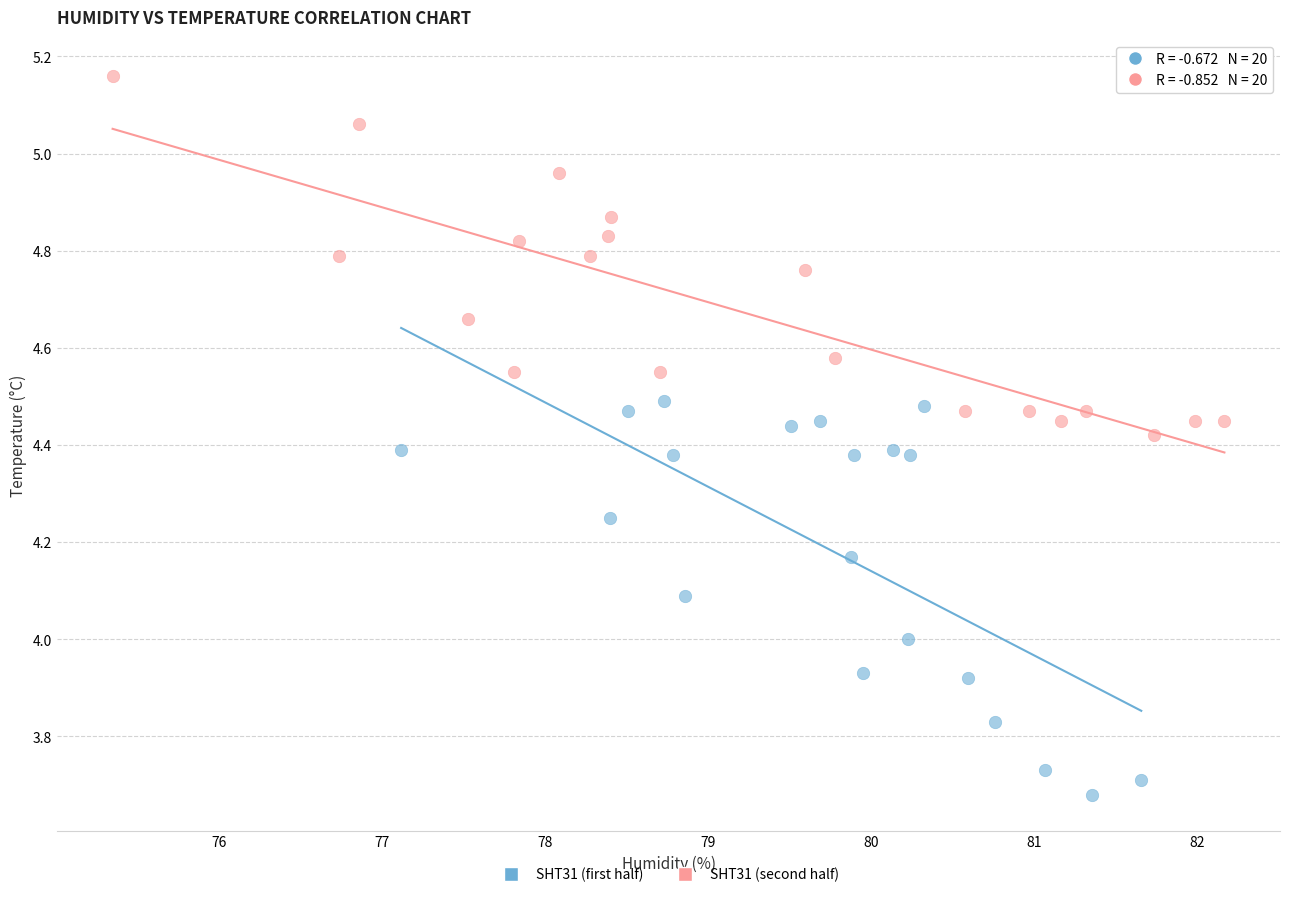

Which series has the largest Y range (max minus min)?

SHT31 (first half)